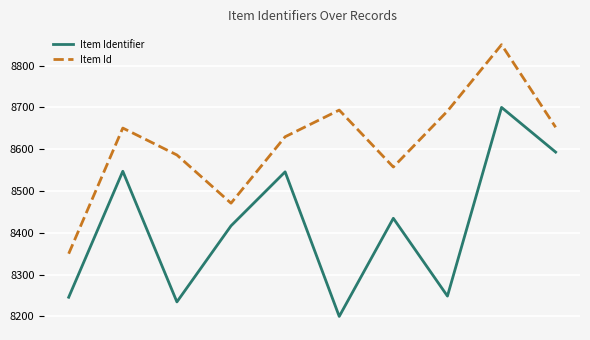

True or false: Item Identifier and Item Id cross at least once.

False